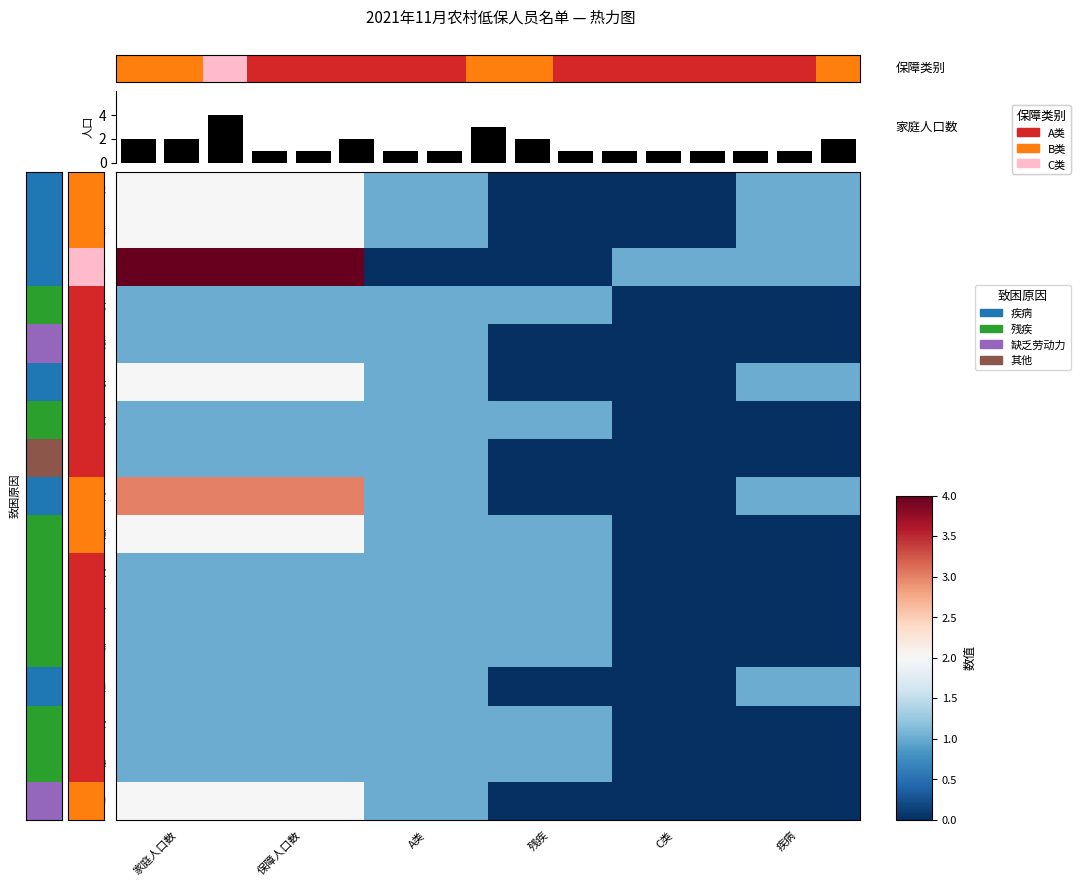

Reading left to right, transcribe all the data shown in this chart.

程鸿喜: 家庭人口数=2	保障人口数=2	A类=1	残疾=0	C类=0	疾病=1
董祥贵: 家庭人口数=2	保障人口数=2	A类=1	残疾=0	C类=0	疾病=1
郭帆: 家庭人口数=4	保障人口数=4	A类=0	残疾=0	C类=1	疾病=1
金希太: 家庭人口数=1	保障人口数=1	A类=1	残疾=1	C类=0	疾病=0
路景荣: 家庭人口数=1	保障人口数=1	A类=1	残疾=0	C类=0	疾病=0
聂贵元: 家庭人口数=2	保障人口数=2	A类=1	残疾=0	C类=0	疾病=1
裴程文: 家庭人口数=1	保障人口数=1	A类=1	残疾=1	C类=0	疾病=0
任睿奇: 家庭人口数=1	保障人口数=1	A类=1	残疾=0	C类=0	疾病=0
孙殿宝: 家庭人口数=3	保障人口数=3	A类=1	残疾=0	C类=0	疾病=1
孙锡顺: 家庭人口数=2	保障人口数=2	A类=1	残疾=1	C类=0	疾病=0
许富权: 家庭人口数=1	保障人口数=1	A类=1	残疾=1	C类=0	疾病=0
许兴才: 家庭人口数=1	保障人口数=1	A类=1	残疾=1	C类=0	疾病=0
许滢蓓: 家庭人口数=1	保障人口数=1	A类=1	残疾=1	C类=0	疾病=0
杨得祯: 家庭人口数=1	保障人口数=1	A类=1	残疾=0	C类=0	疾病=1
赵建军: 家庭人口数=1	保障人口数=1	A类=1	残疾=1	C类=0	疾病=0
赵玉梅: 家庭人口数=1	保障人口数=1	A类=1	残疾=1	C类=0	疾病=0
刘春菊: 家庭人口数=2	保障人口数=2	A类=1	残疾=0	C类=0	疾病=0